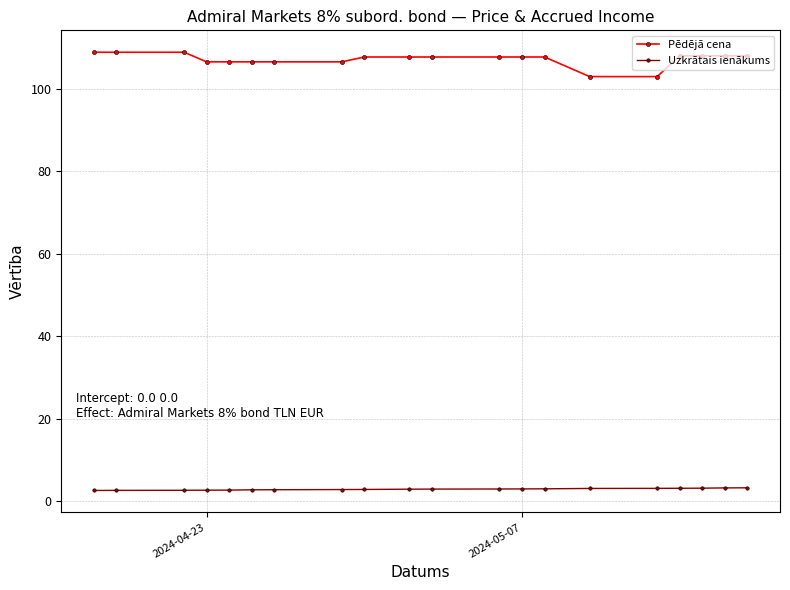

True or false: Uzkrātais ienākums and Pēdējā cena cross at least once.

False